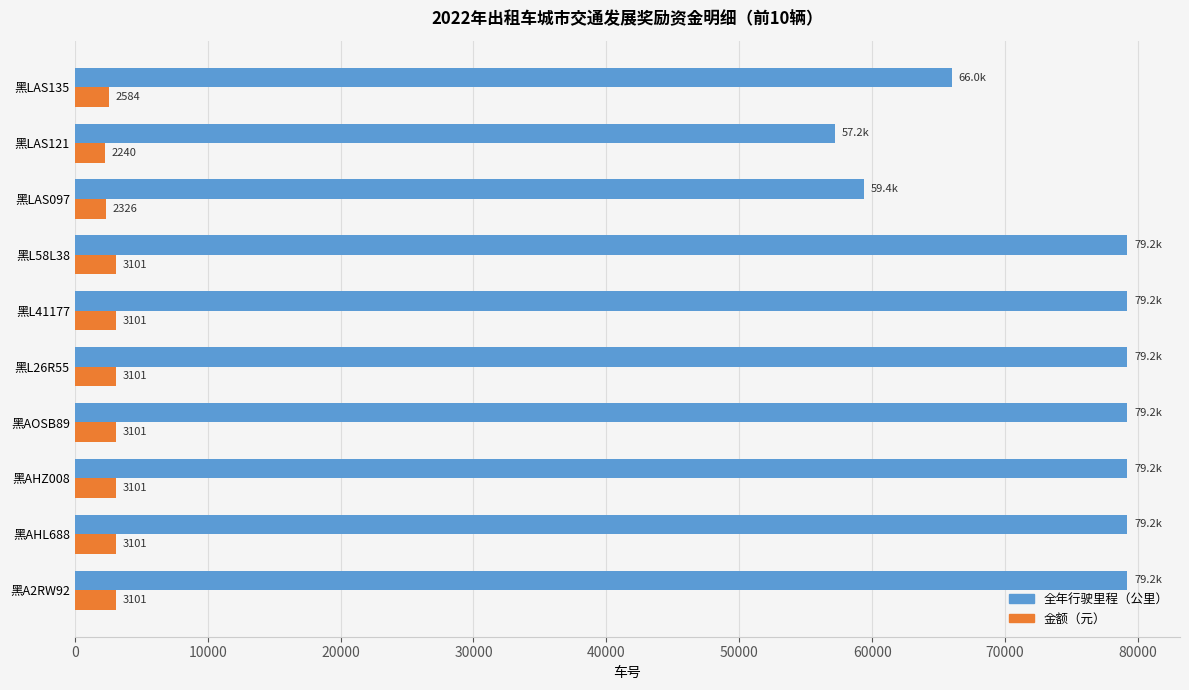

At how many categories does at least one series exceed 60763?

8